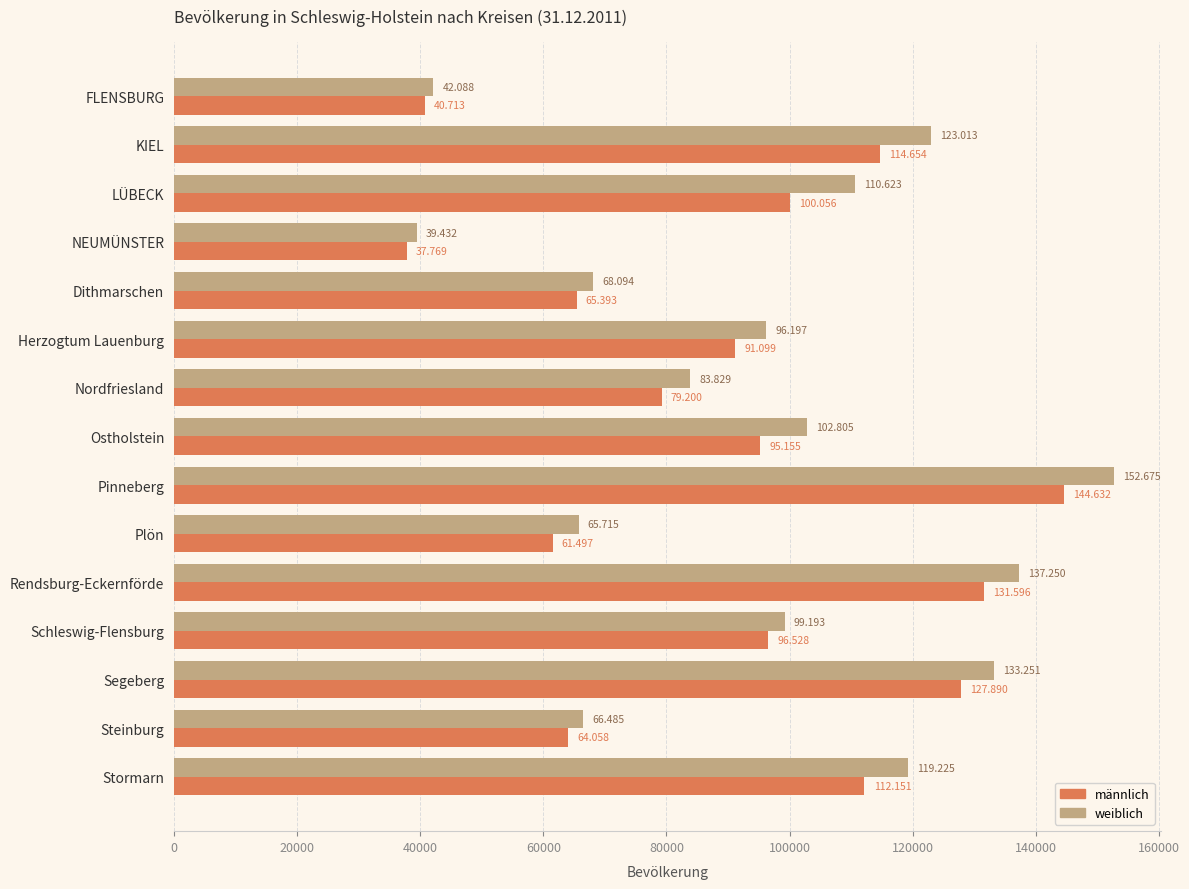

What are all the series names shown in the legend?

männlich, weiblich